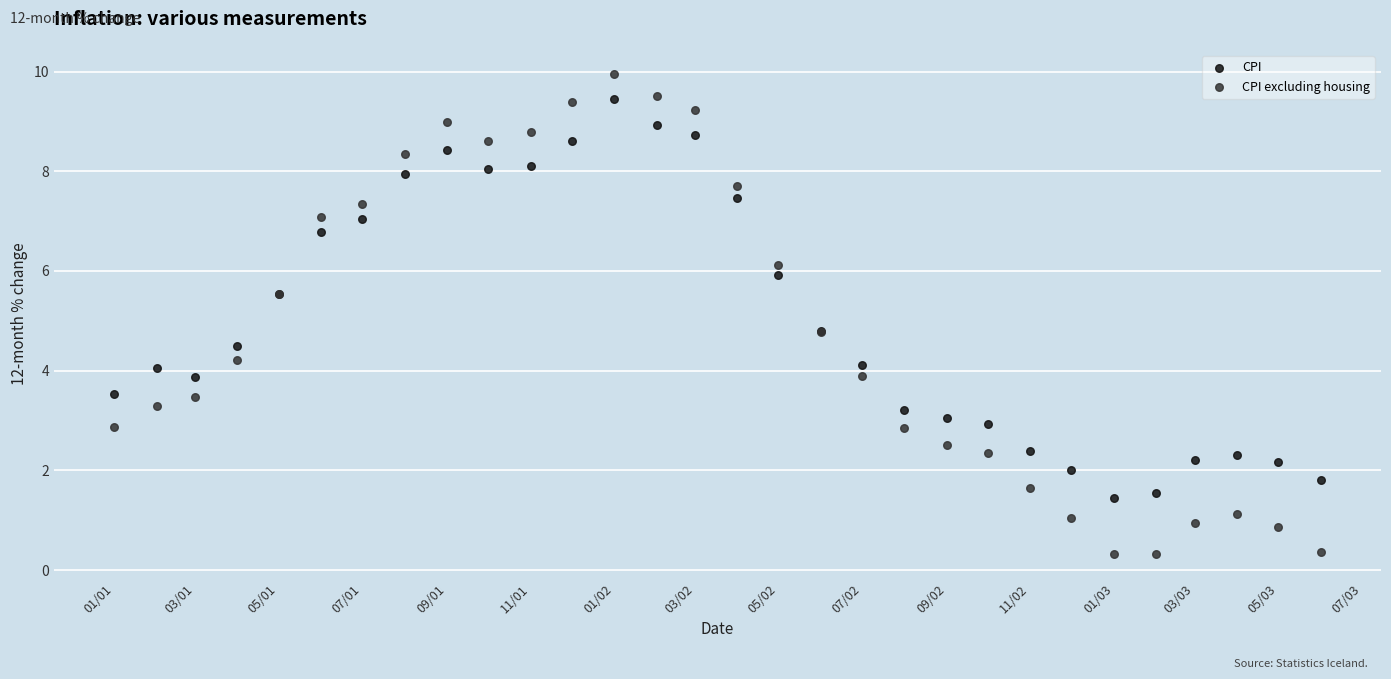

What are all the series names shown in the legend?

CPI, CPI excluding housing